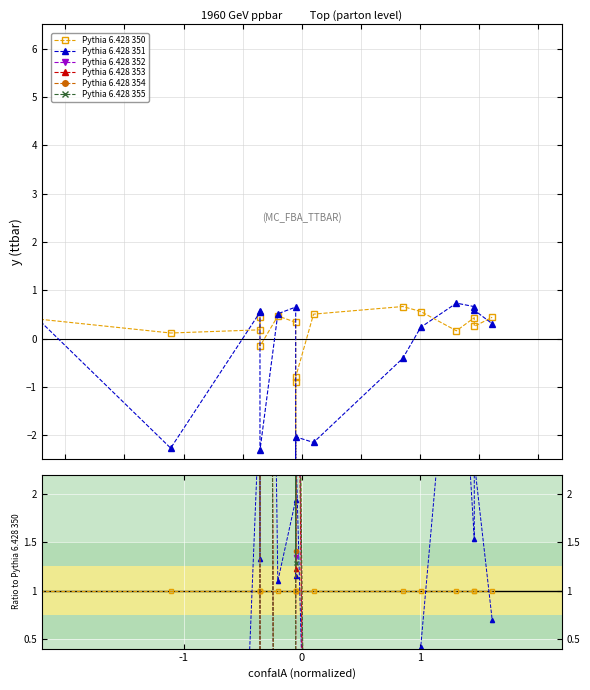

Rank the series by their maximum value, from highest to lowest.

Pythia 6.428 354, Pythia 6.428 352, Pythia 6.428 353, Pythia 6.428 355, Pythia 6.428 351, Pythia 6.428 350